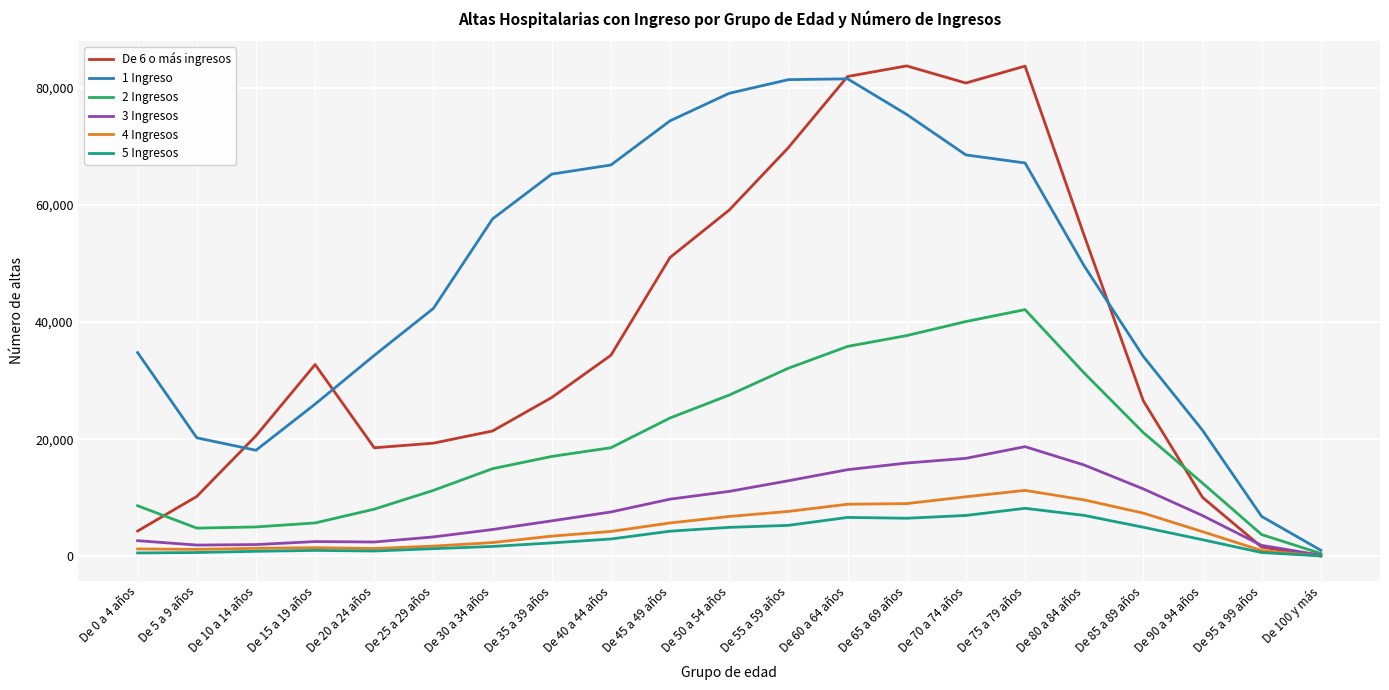

How many lines are shown in the chart?

6